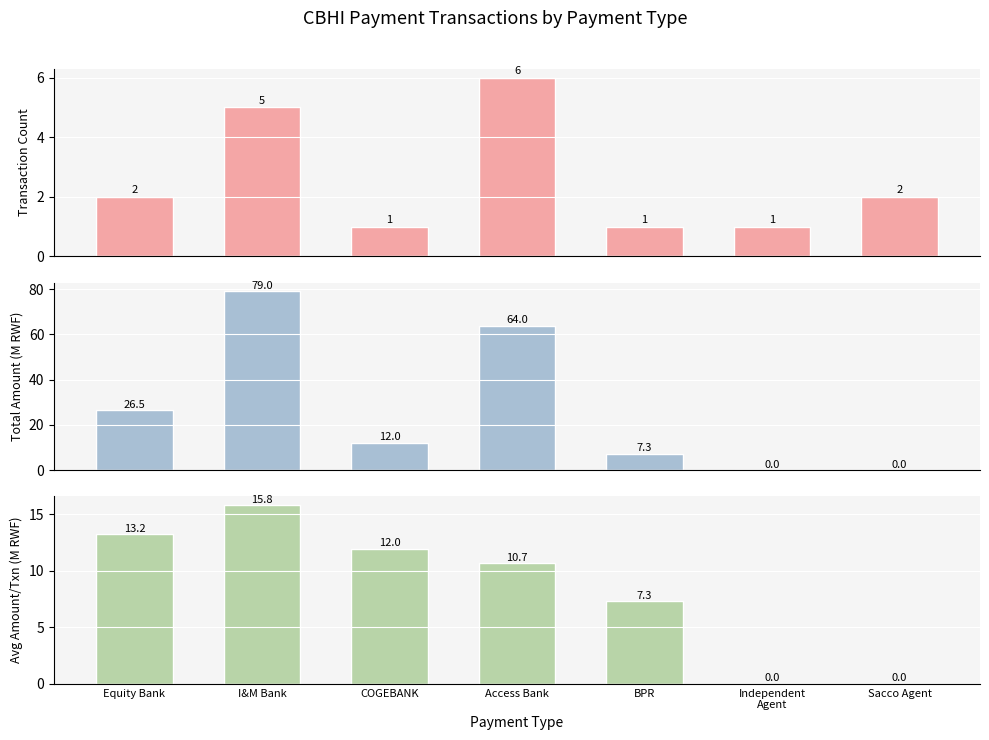

Between I&M Bank and Sacco Agent, which is larger?

I&M Bank